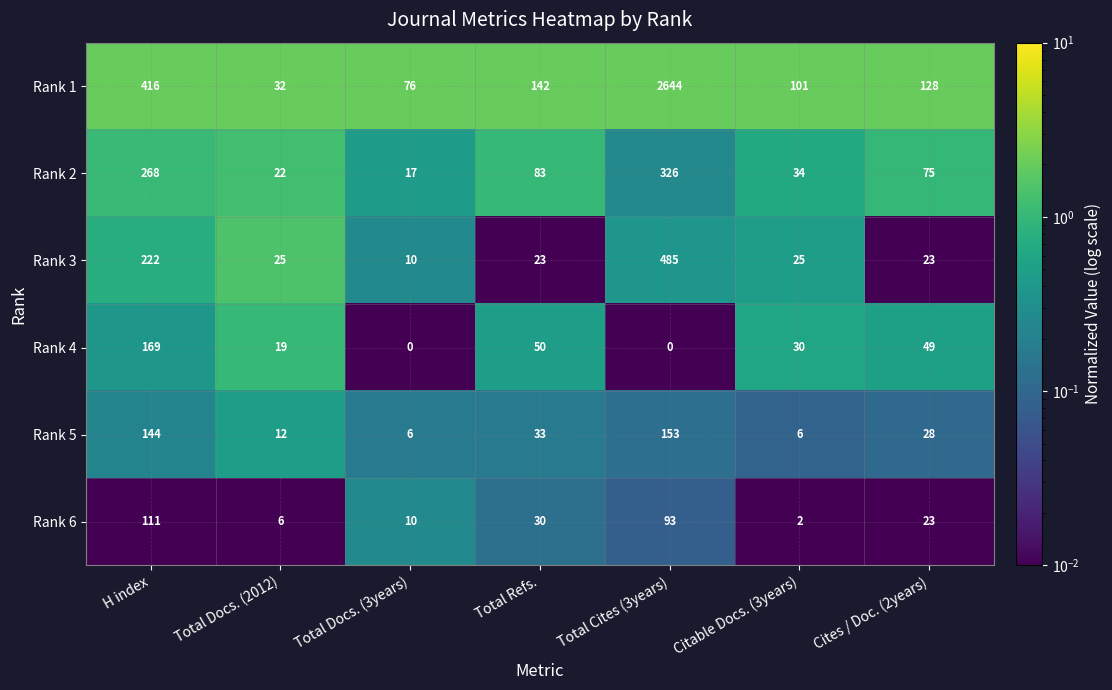

Rank the series by their maximum value, from highest to lowest.

Rank 1, Rank 3, Rank 2, Rank 4, Rank 5, Rank 6